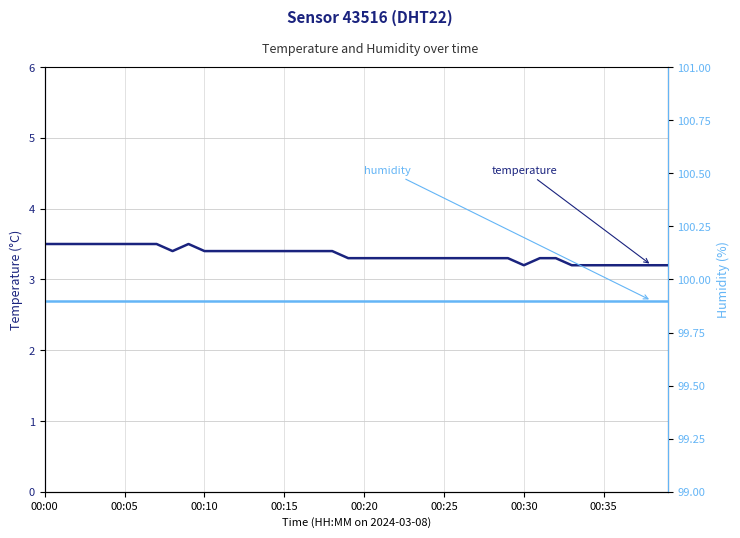

What is the label of the 9th point from the left?

8